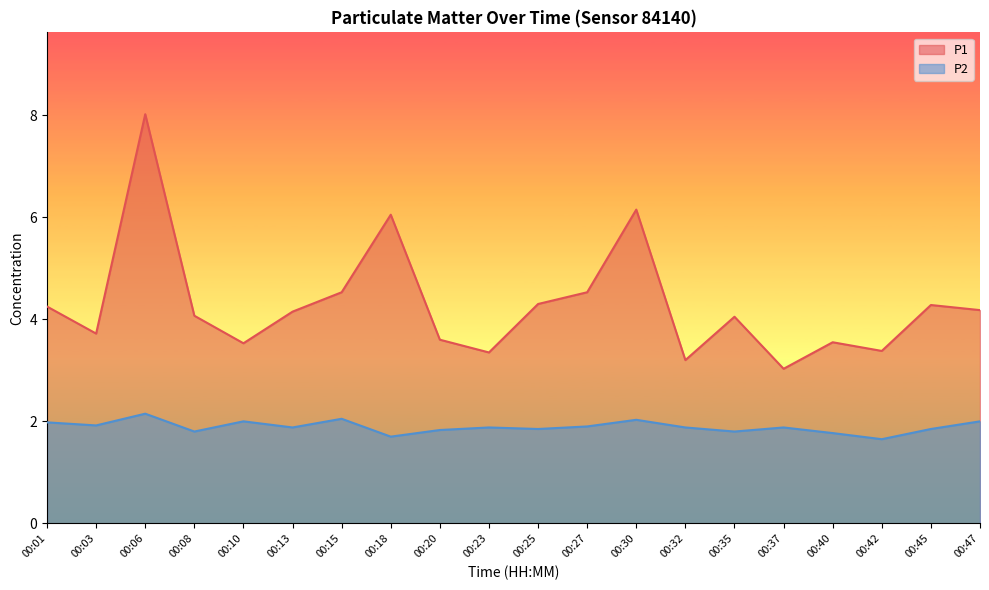

At how many categories does at least one series exceed 6?

3